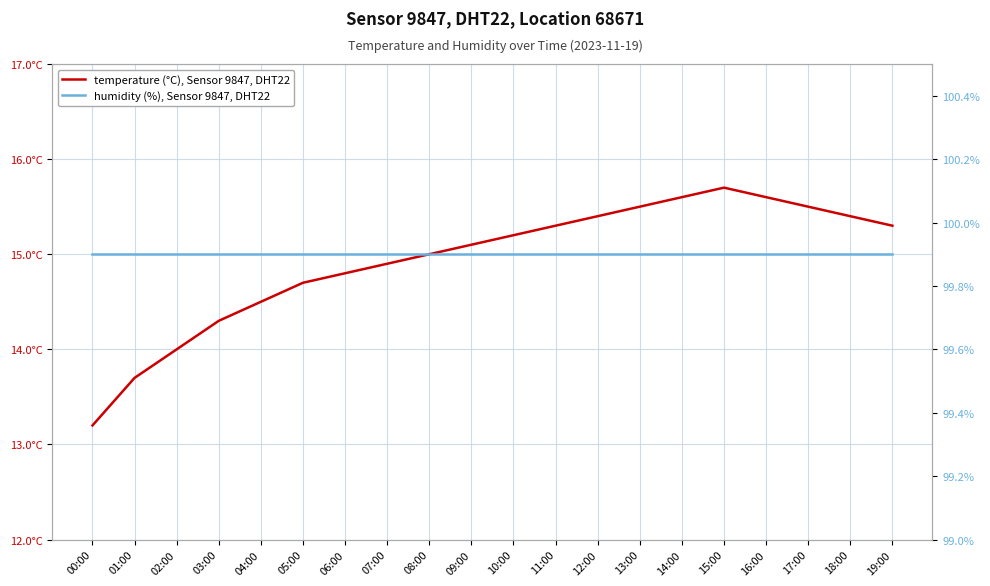

What is the total value across all series at 11:00?

115.2